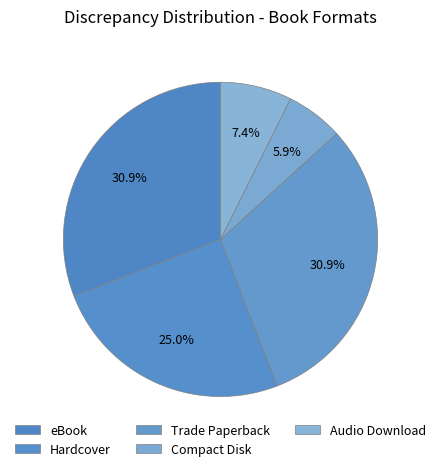

How many slices are in this pie chart?

5